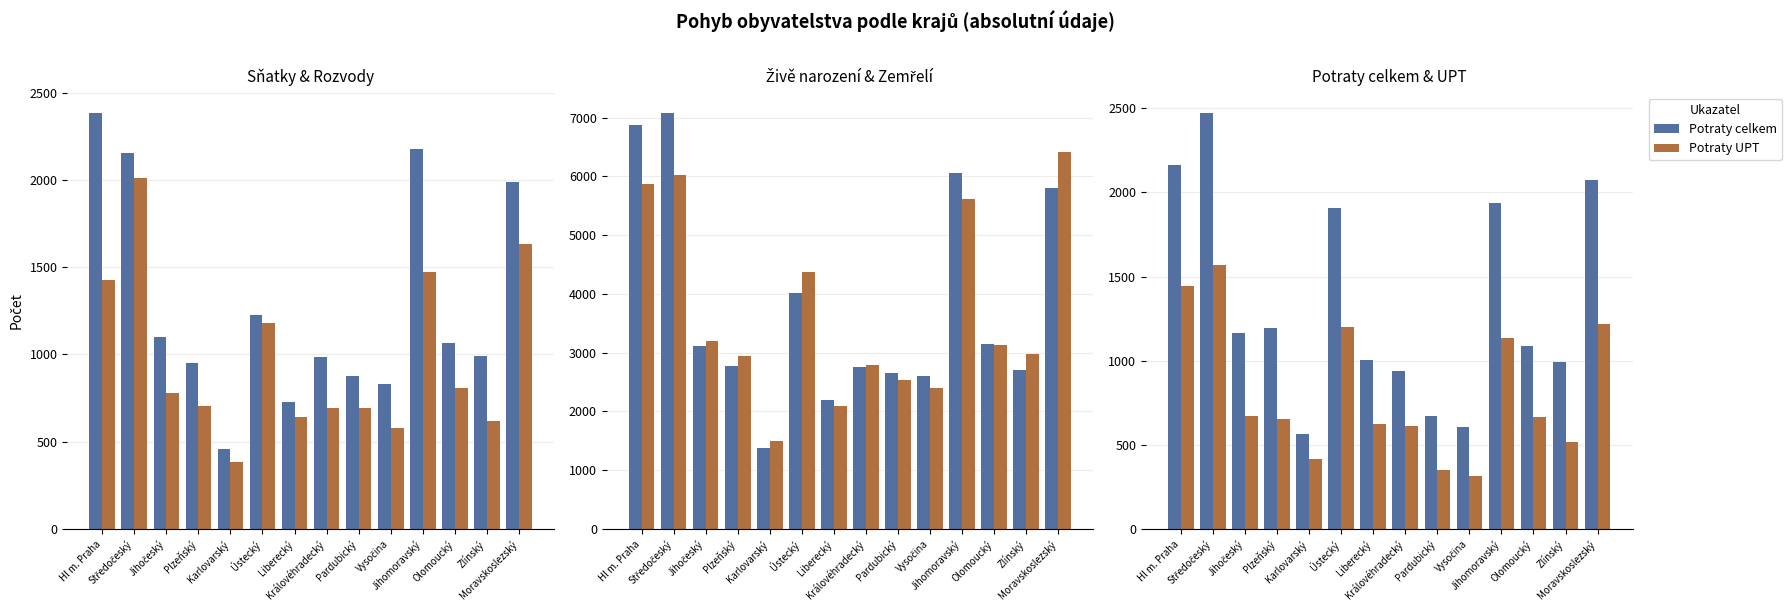

Which series has the largest total across all categories?

Živě narození